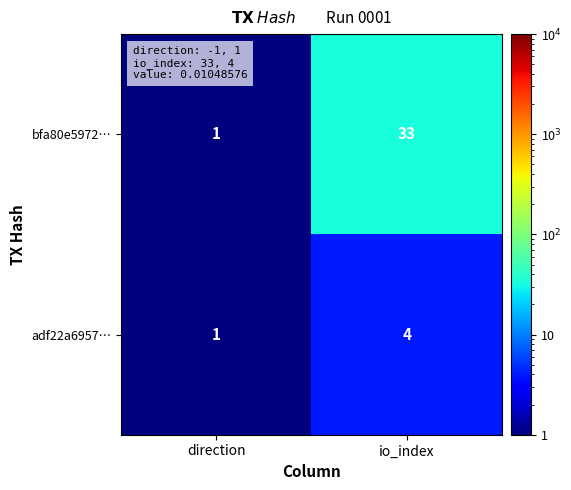

What is the total value across all series at io_index?

37